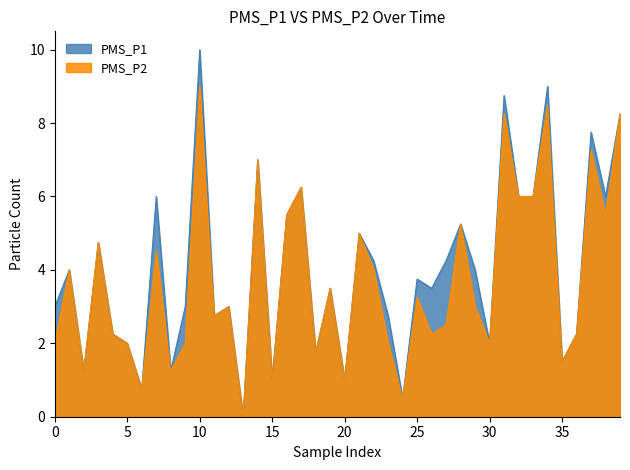

What is the average value of the PMS_P1 series?

4.0